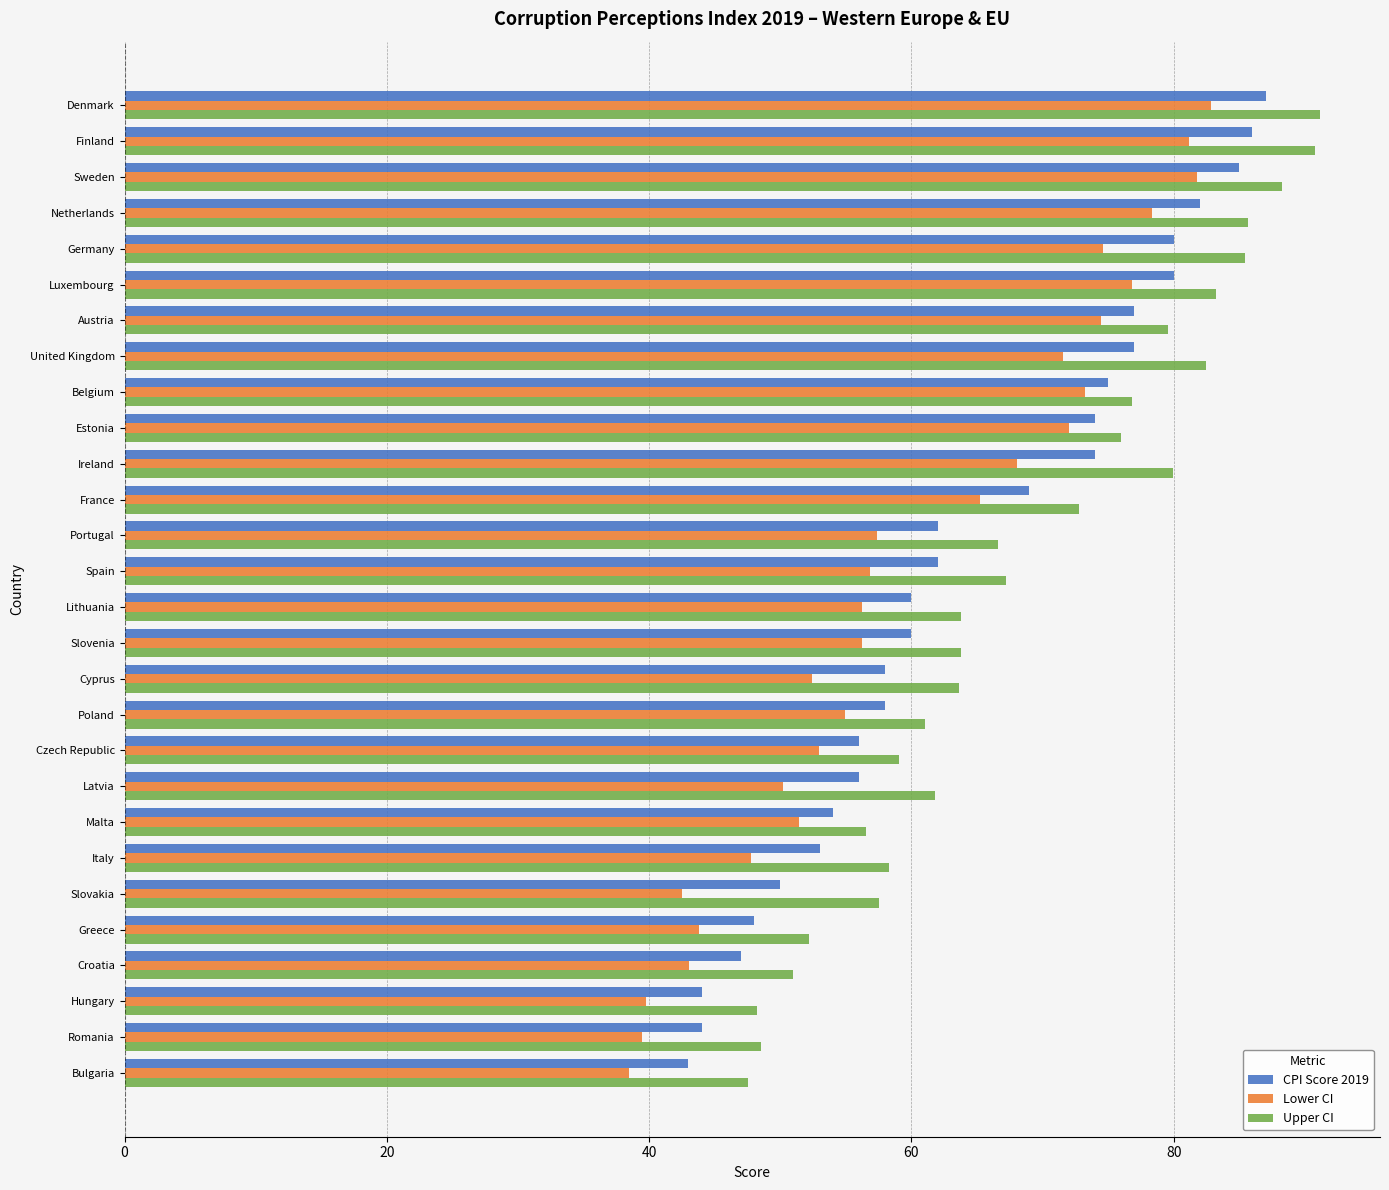

Is it true that CPI Score 2019 equals 74.0 at Ireland?

True